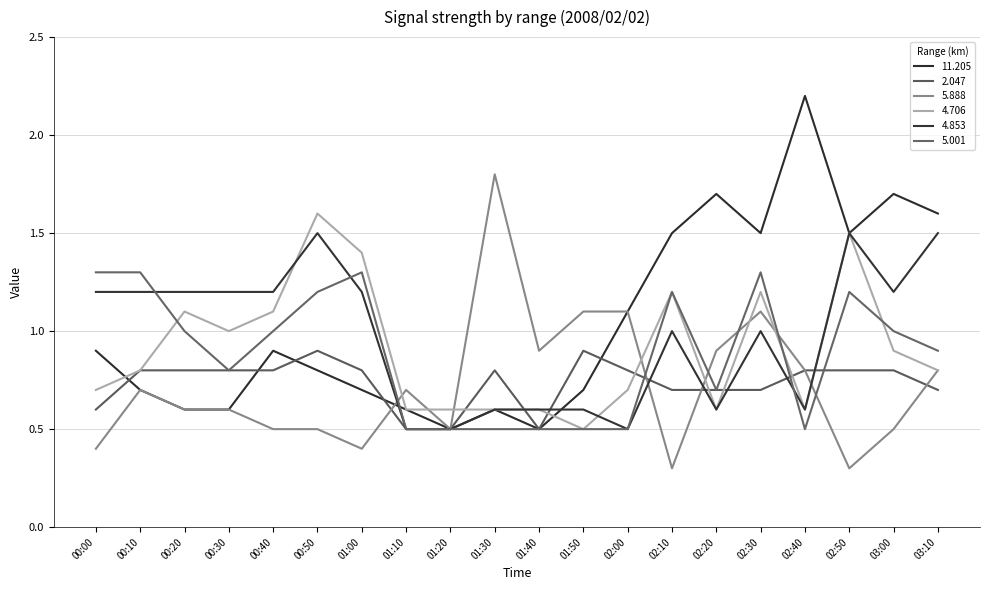

Is this an area chart (filled region under the line)?

No